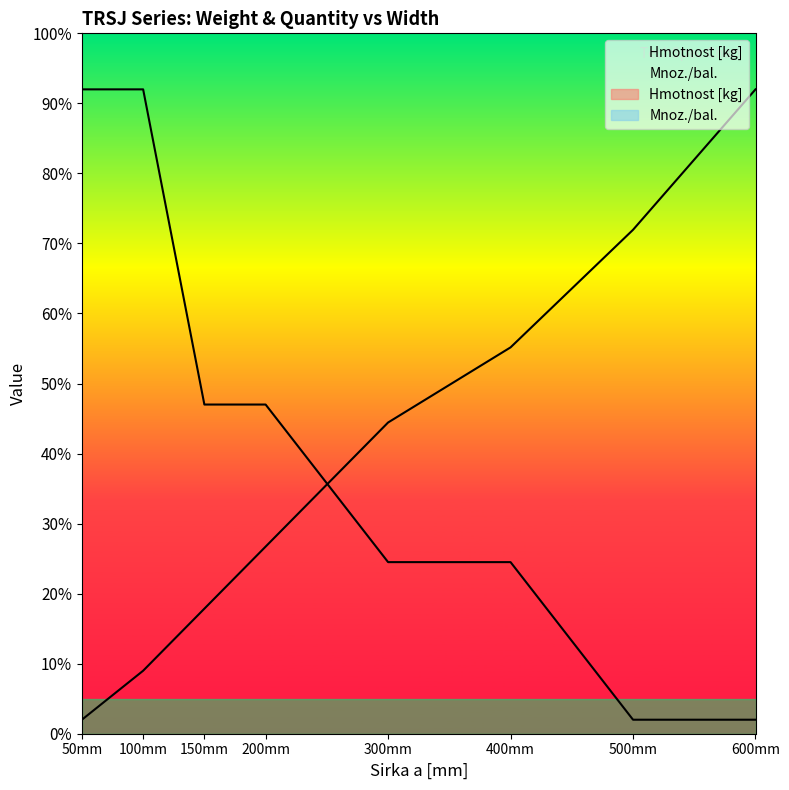

What value does the Mnoz./bal. series have at 150mm?

4.7